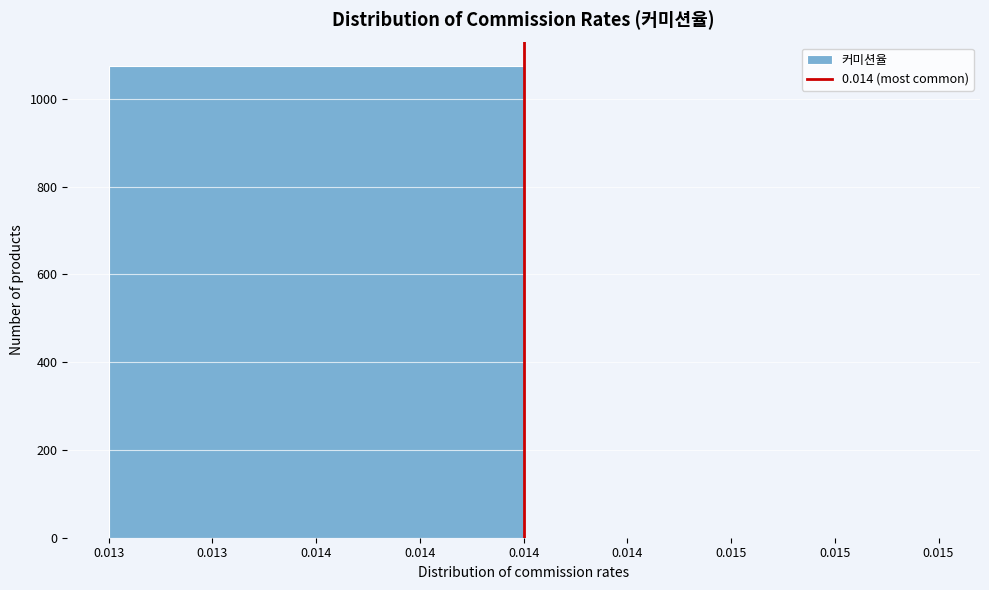

Reading left to right, transcribe all the data shown in this chart.

0.014=1075	0.015=0